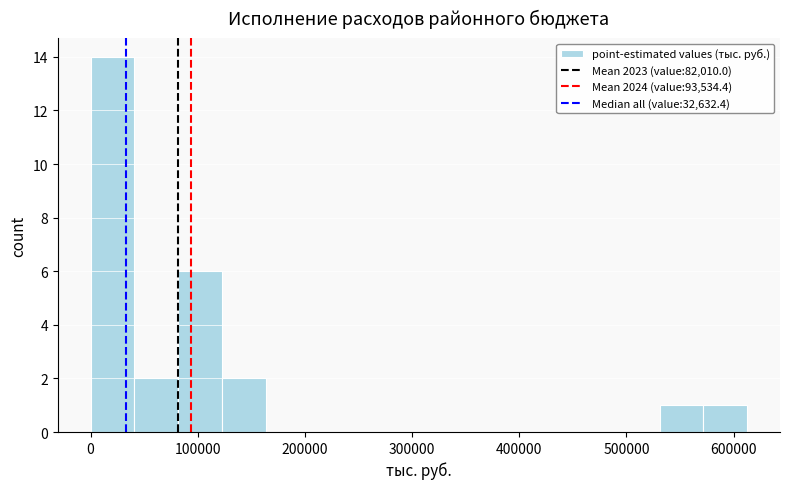

Reading left to right, transcribe this chart: for each bar, give the range it covers on the x-axis and its height. Neither the bar edges nor the heights are printed on the chart, so give them approximately, as read against the axes.

0 to 40000: 14
40000 to 80000: 2
80000 to 120000: 6
120000 to 160000: 2
160000 to 200000: 0
200000 to 250000: 0
250000 to 290000: 0
290000 to 330000: 0
330000 to 370000: 0
370000 to 410000: 0
410000 to 450000: 0
450000 to 490000: 0
490000 to 530000: 0
530000 to 570000: 1
570000 to 610000: 1